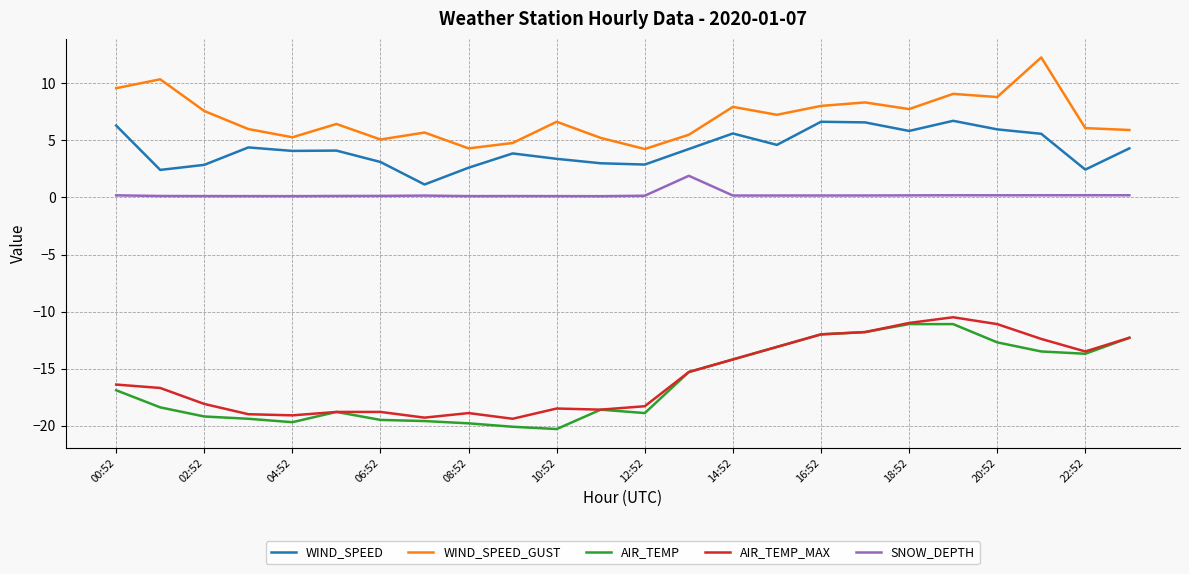

What is the maximum value for AIR_TEMP?

-11.1